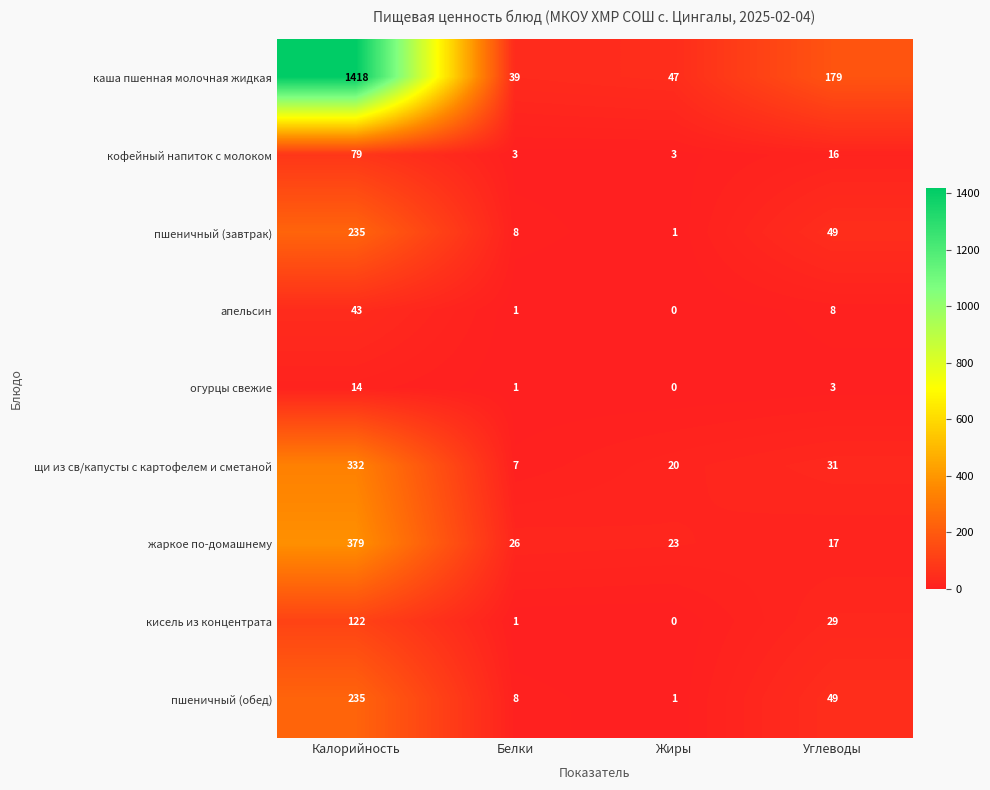

At which label does пшеничный (завтрак) first exceed 49?

Калорийность